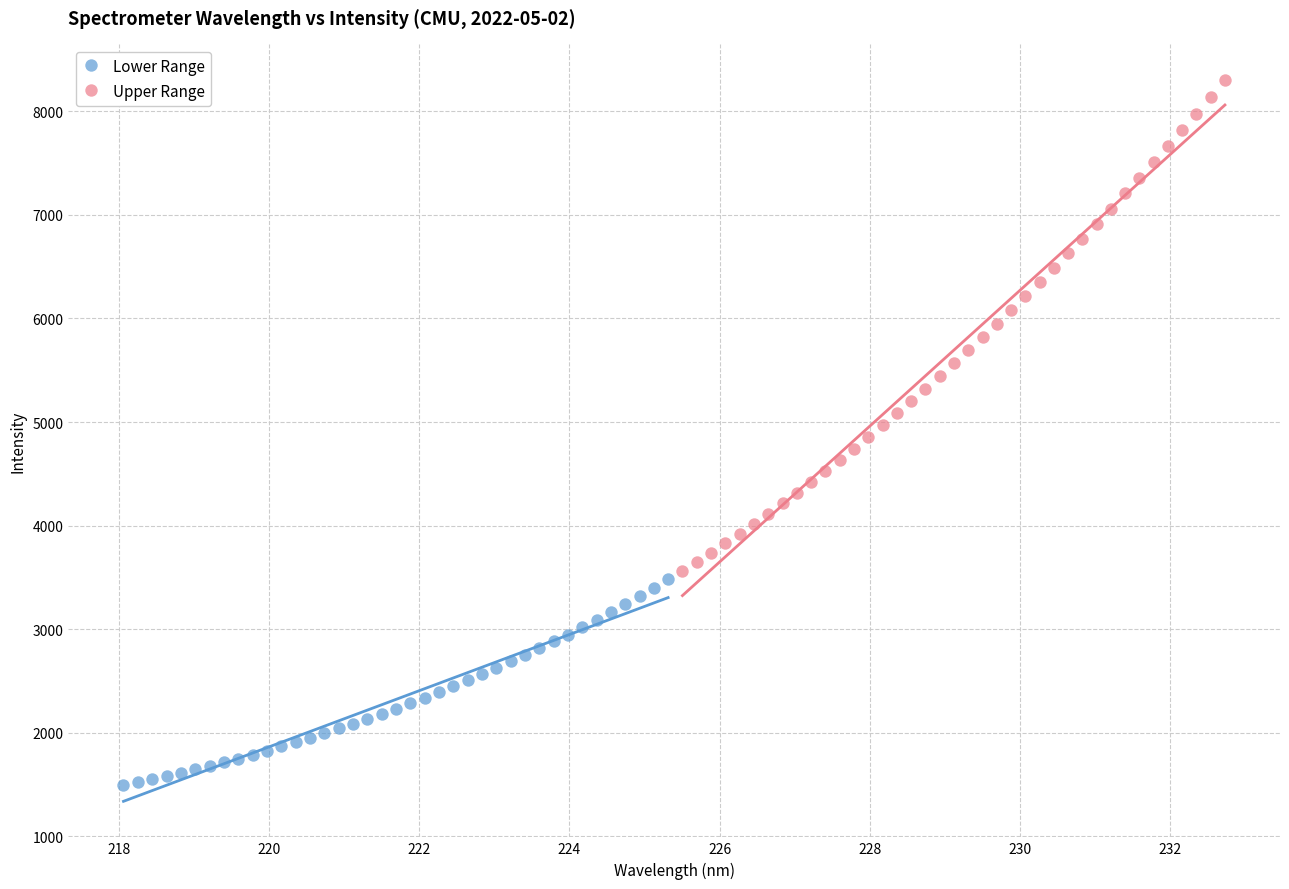

Which series reaches the minimum Y coordinate?

Lower Range